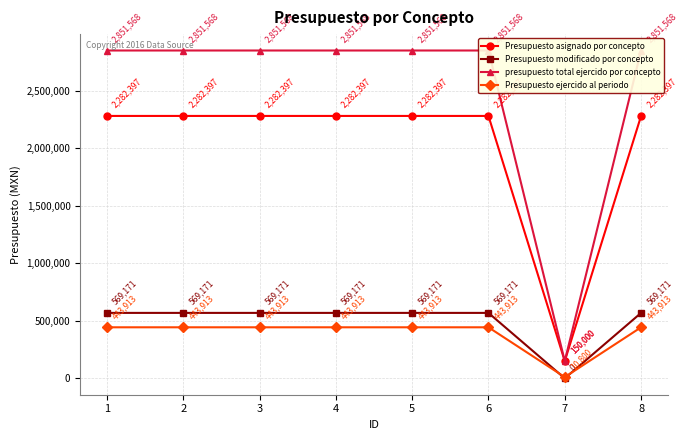

Which category has the lowest value across all series?

7